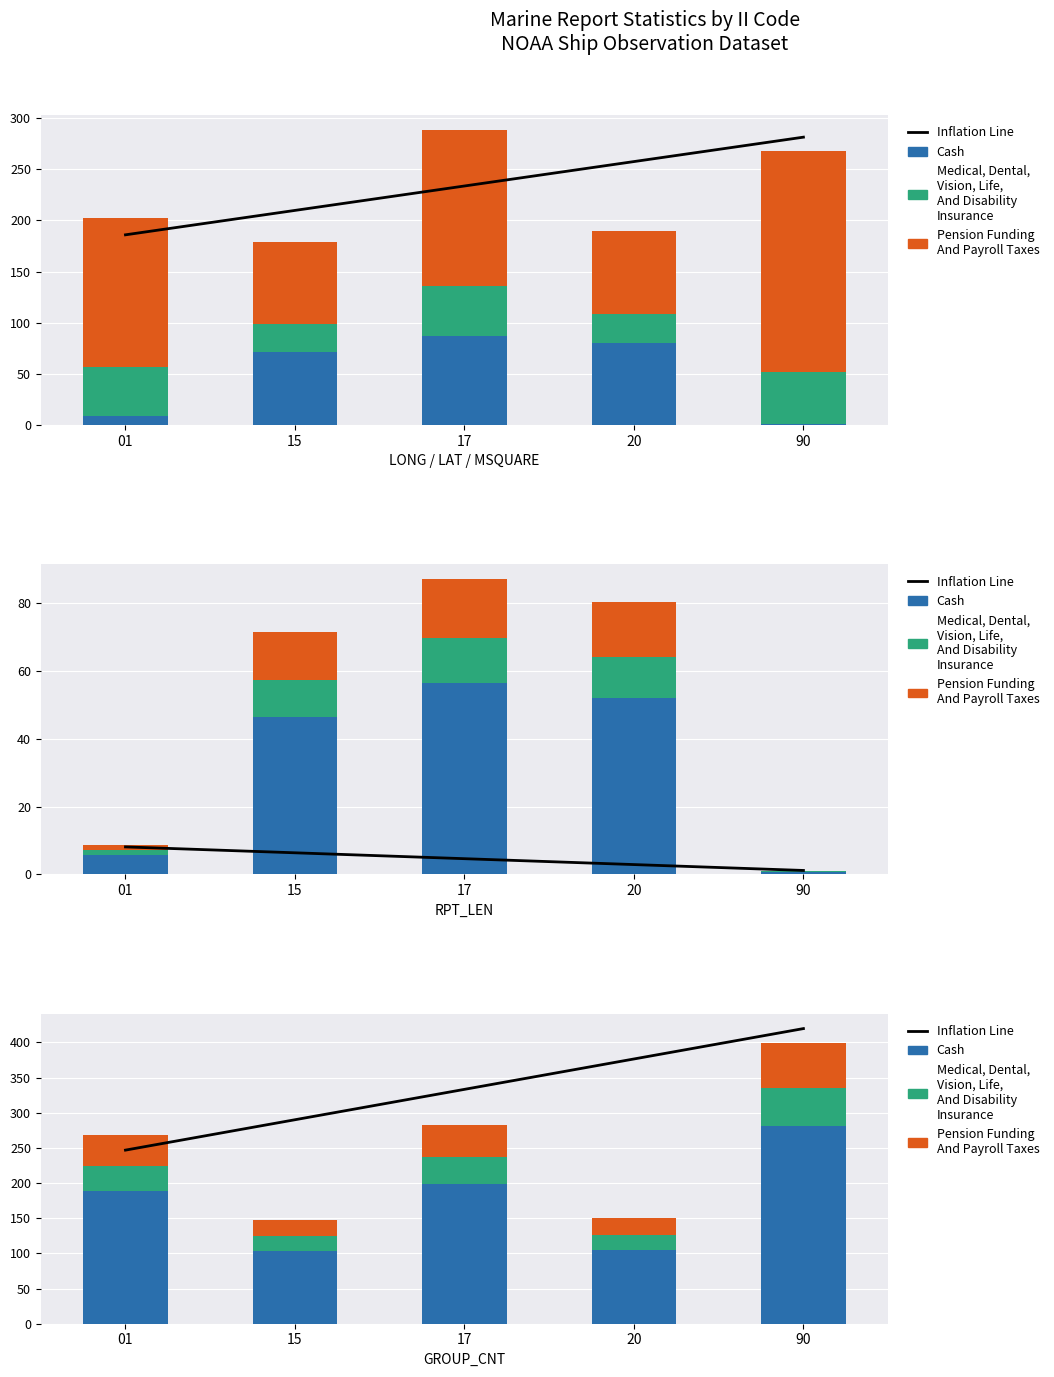

The value of Inflation Line at 20 is 588.0. True or false?

False